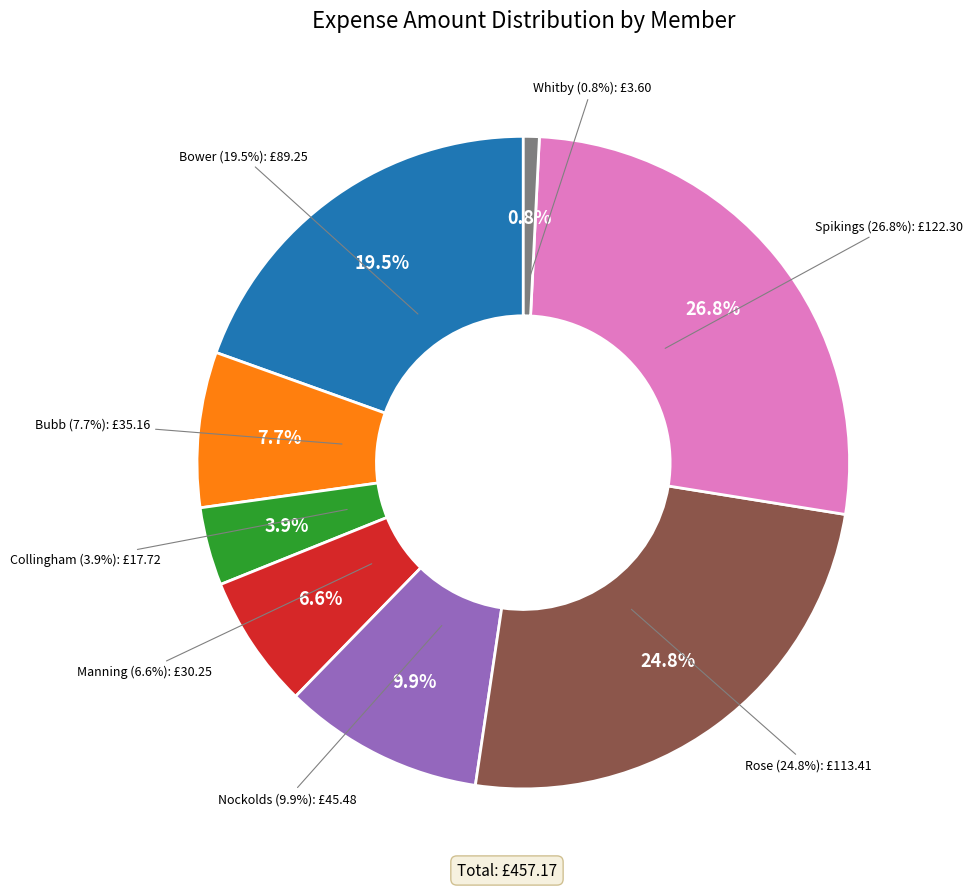

True or false: Nockolds accounts for 21% of the total.

False